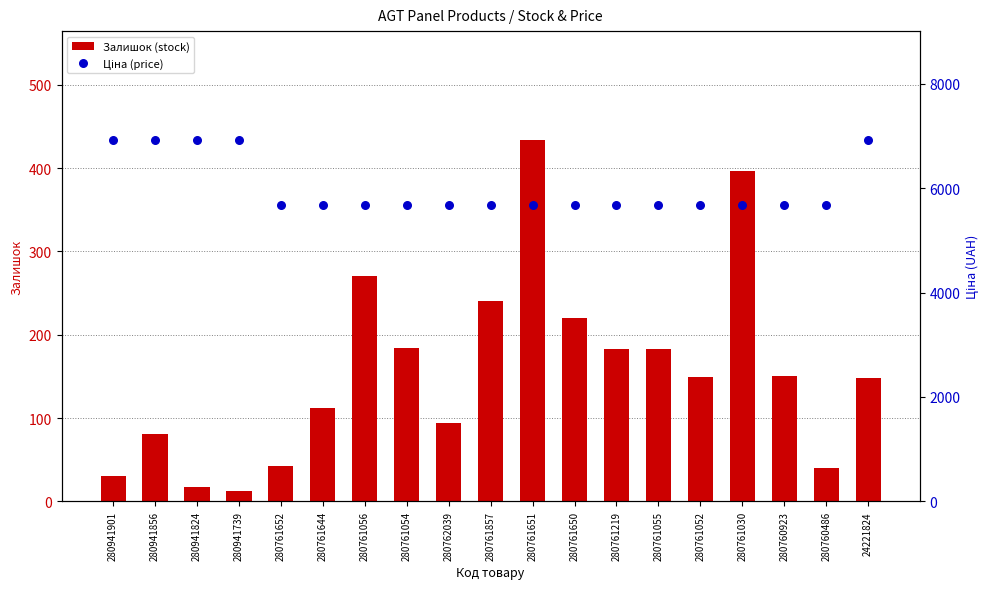

Which series reaches the minimum Y coordinate?

Залишок (stock)